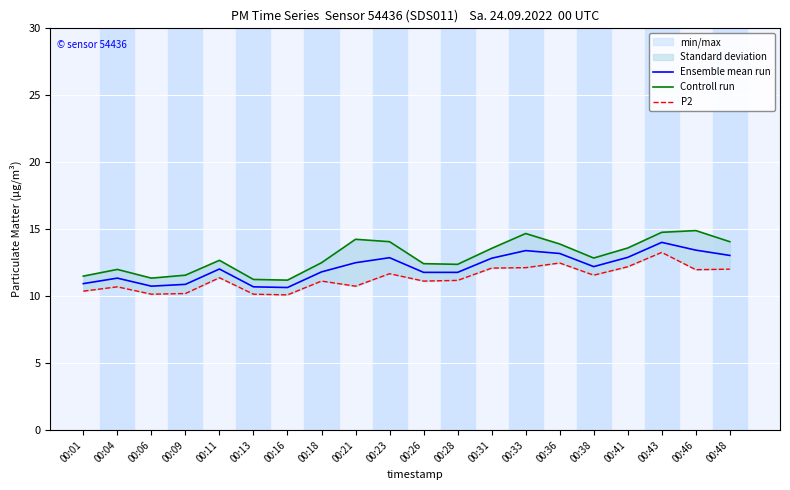

What is the sum of the P2 values at 00:46 and 00:38?

23.6